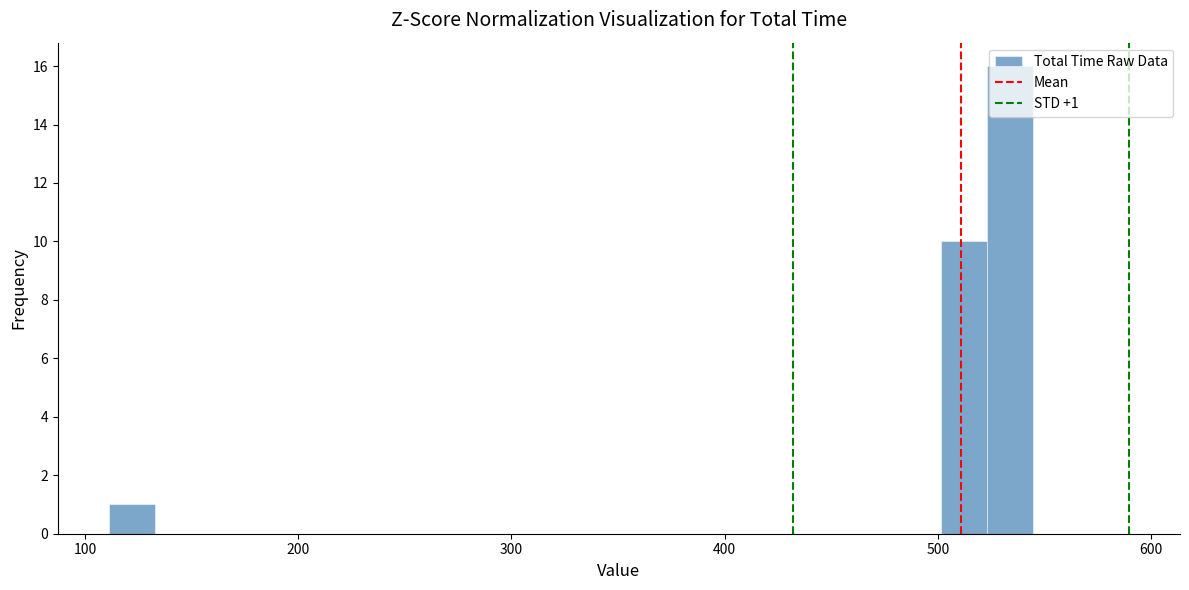

Around what value on the x-axis is the tallest bar? Give the approximate position of its centre, as read against the axis.

530